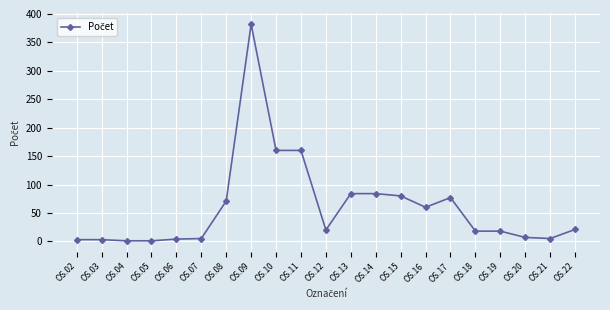

What is the difference between the second highest and second lowest values?

159